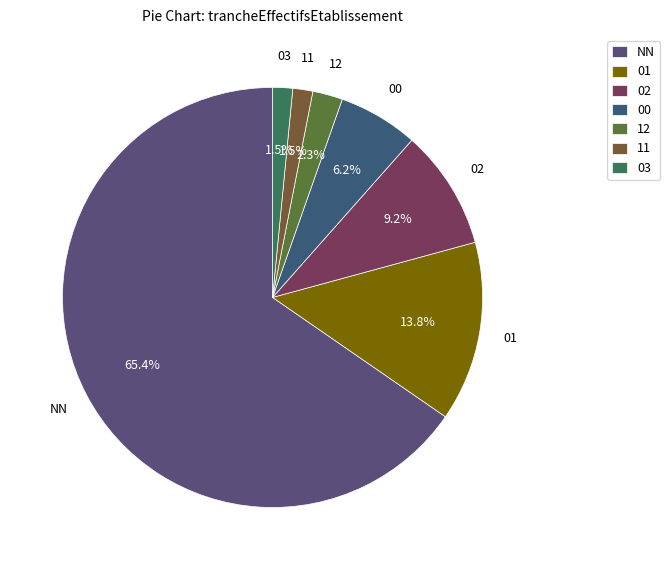

Is it true that 02 is 1% of the pie?

False